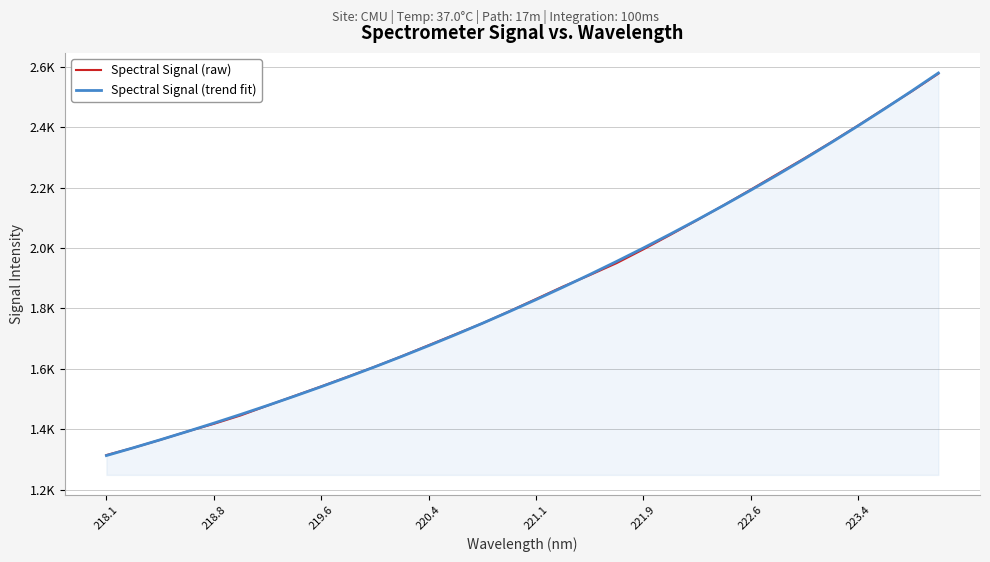

Does the chart display data point markers on the line(s)?

No